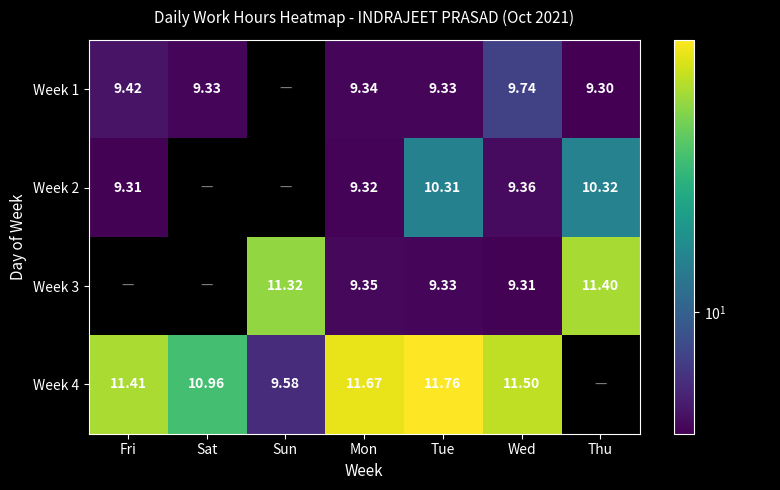

Is the value of Week 2 at Wed greater than the value of Week 3 at Sun?

No